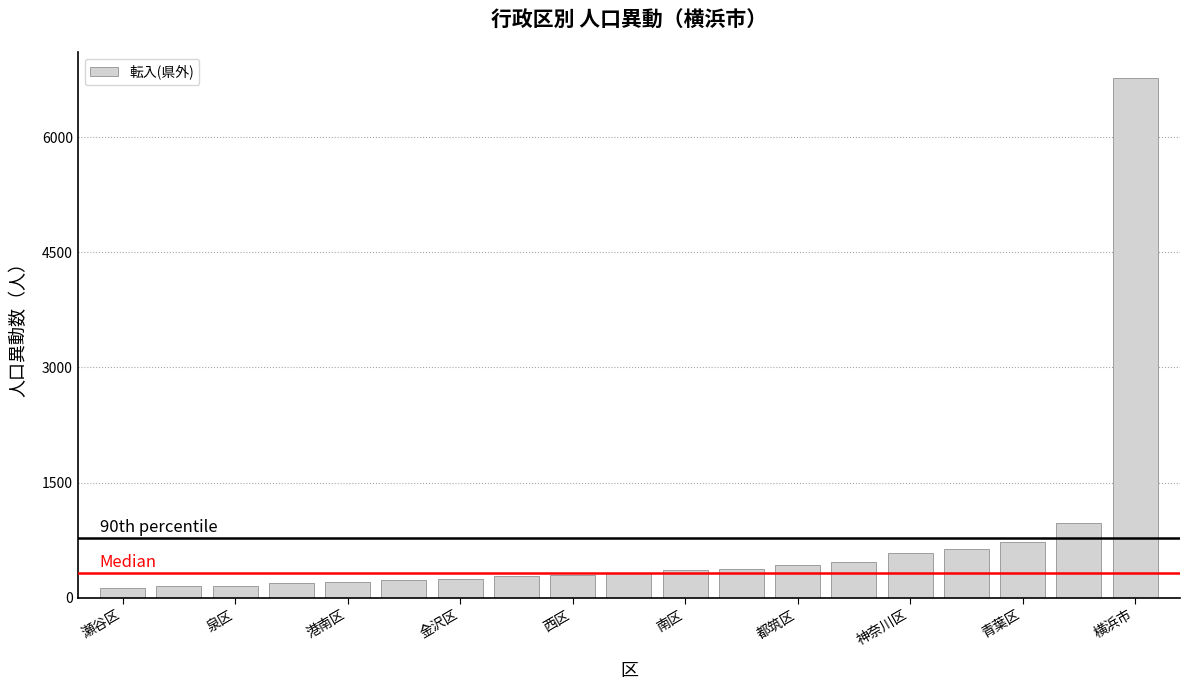

What is the difference between the second highest and minimum values?

839